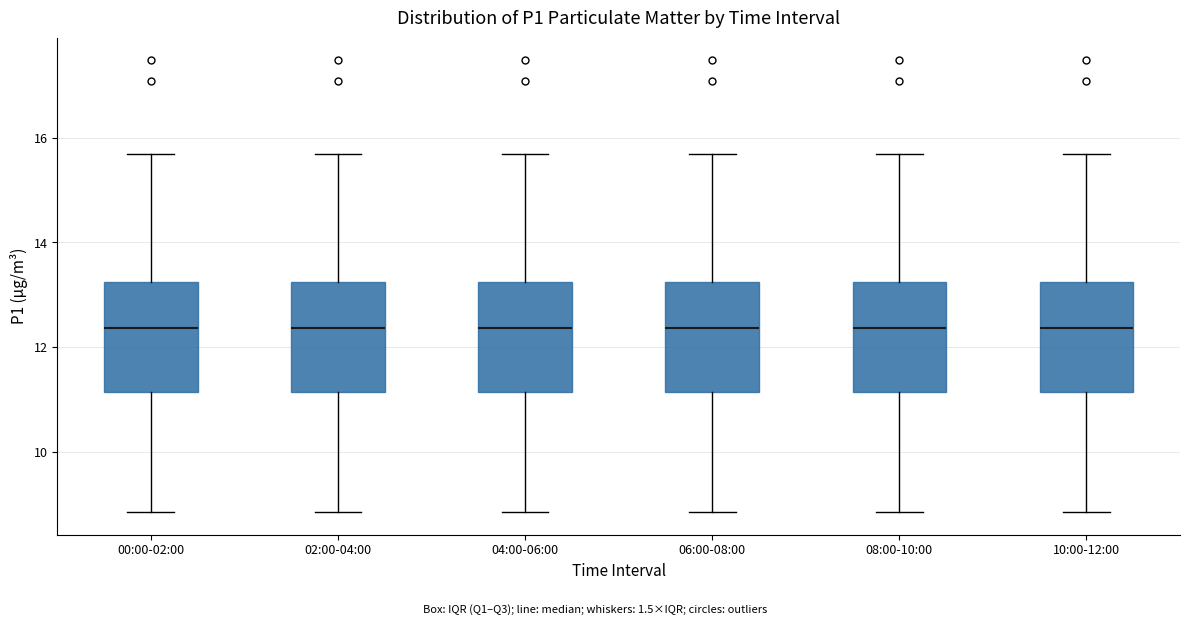

Reading left to right, transcribe this box plot: for each box, give where its median line is, the range the box spans, and where its two whiskers end, as read against the y-axis. The values are not printed on the chart, so give them approximately, as read against the axis.

00:00-02:00: median 12.4, box 11.2 to 13.2, whiskers 8.8 to 15.8
02:00-04:00: median 12.4, box 11.2 to 13.2, whiskers 8.8 to 15.8
04:00-06:00: median 12.4, box 11.2 to 13.2, whiskers 8.8 to 15.8
06:00-08:00: median 12.4, box 11.2 to 13.2, whiskers 8.8 to 15.8
08:00-10:00: median 12.4, box 11.2 to 13.2, whiskers 8.8 to 15.8
10:00-12:00: median 12.4, box 11.2 to 13.2, whiskers 8.8 to 15.8